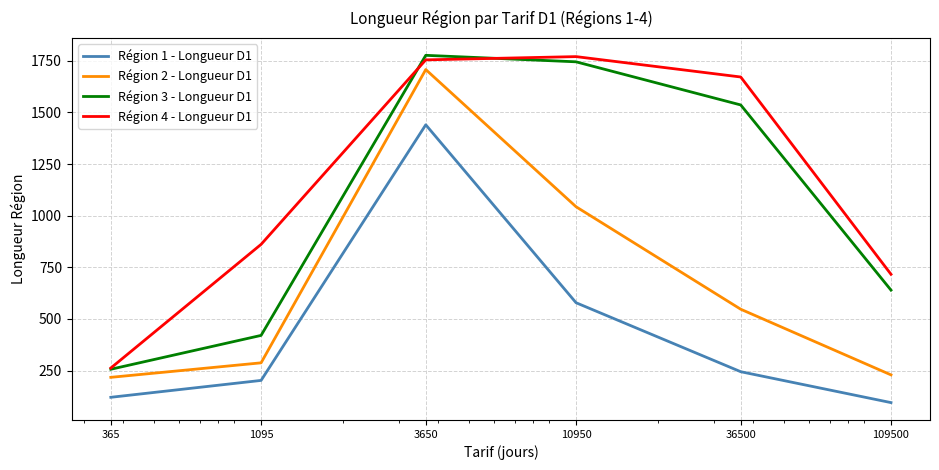

List the series in order of their overall mean, lowest first.

Région 1 - Longueur D1, Région 2 - Longueur D1, Région 3 - Longueur D1, Région 4 - Longueur D1